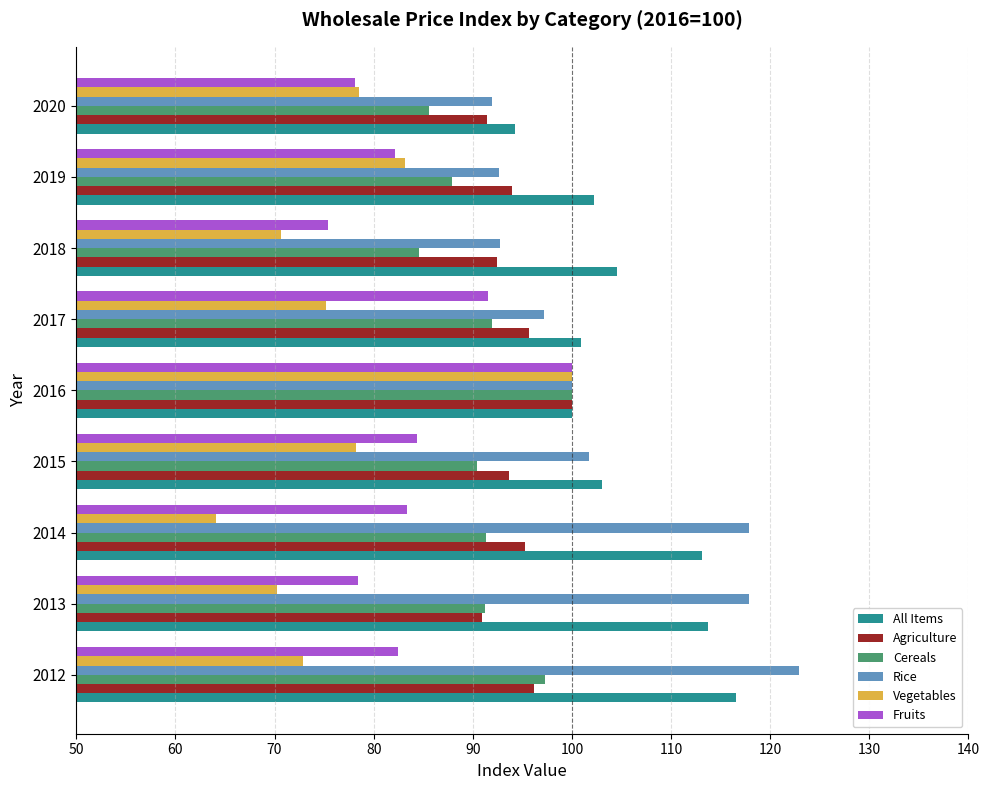

What are all the series names shown in the legend?

All Items, Agriculture, Cereals, Rice, Vegetables, Fruits